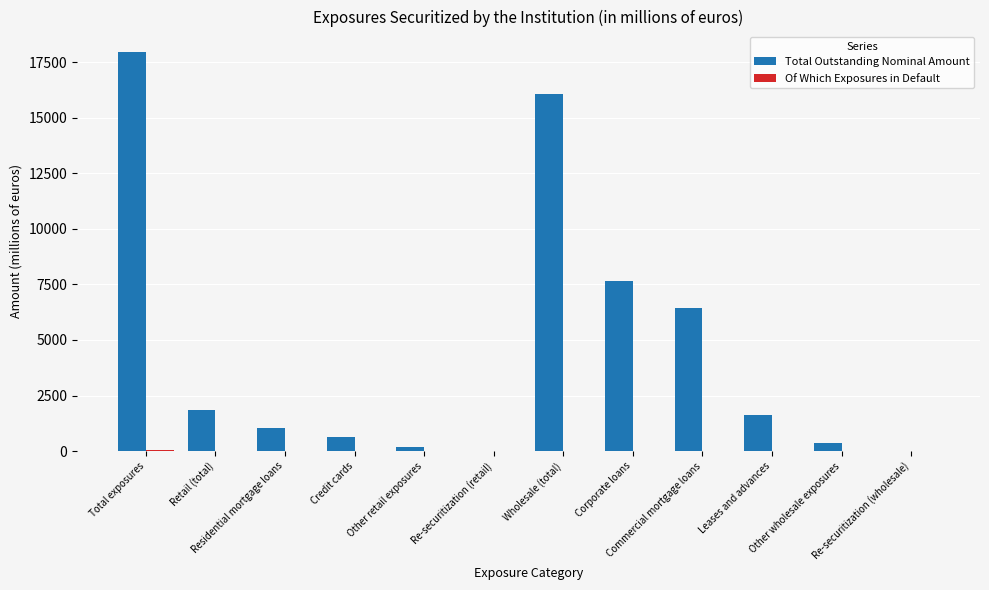

What is the total value across all series at Other wholesale exposures?

354